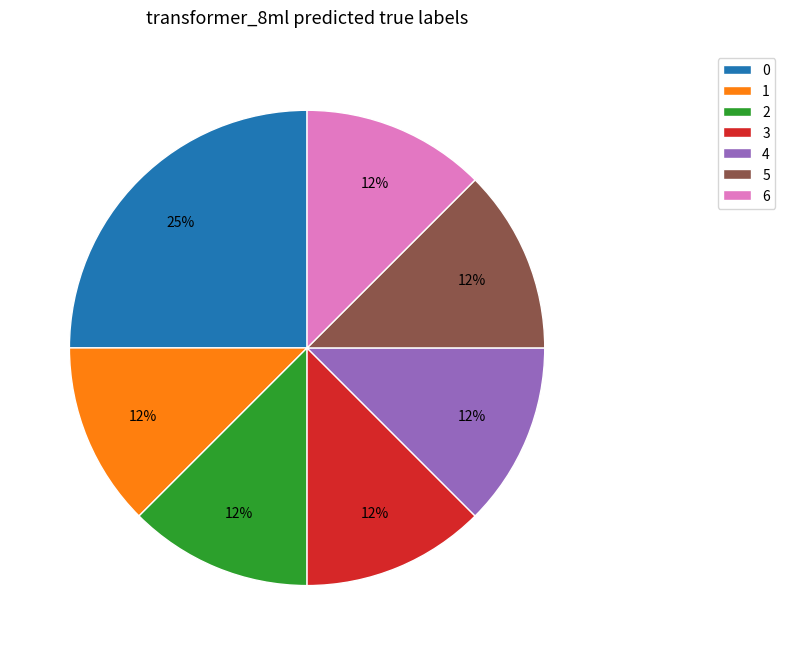

To the nearest percent, what is the average slice percentage?

14%